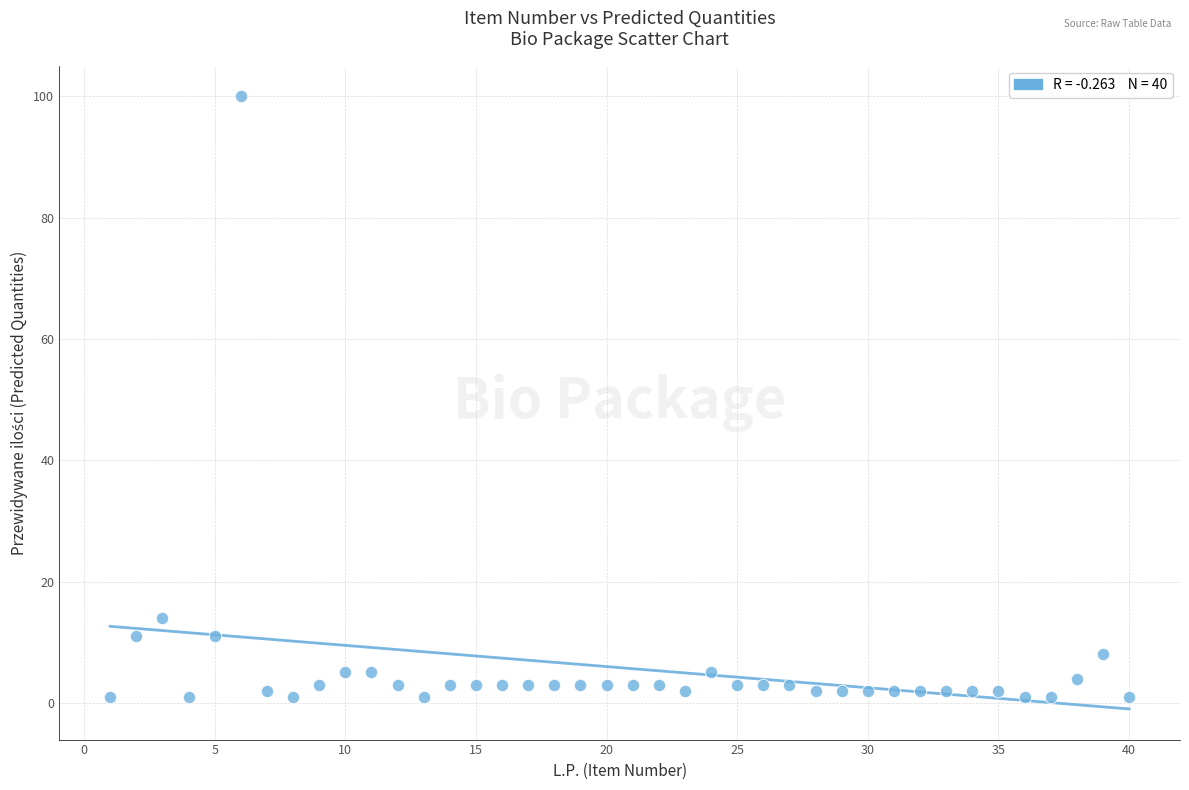

What is the range of X values (max minus min)?

39